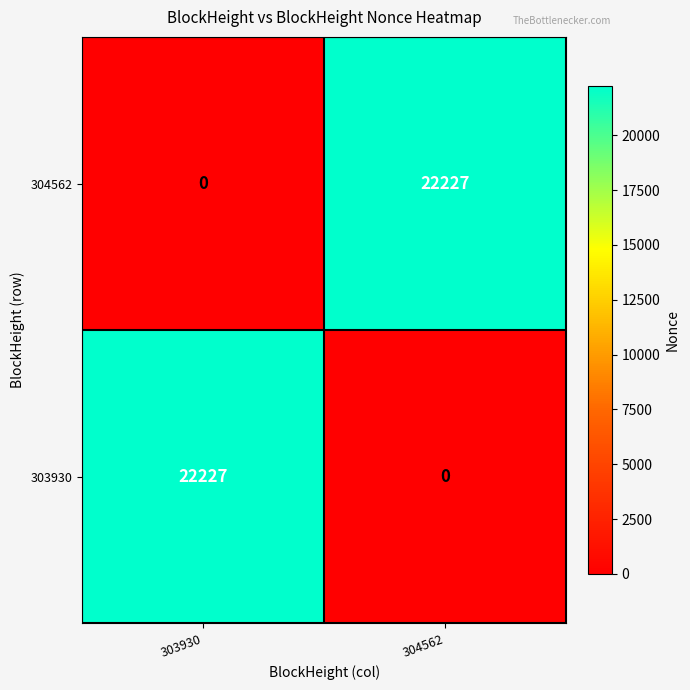

Which category has the highest value in the 303930 series?

303930